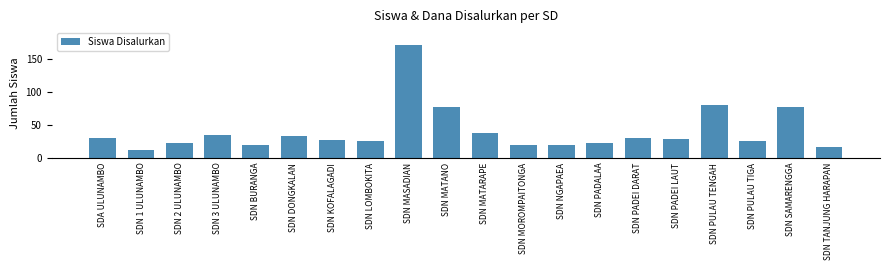

Does the chart contain stacked bars?

No